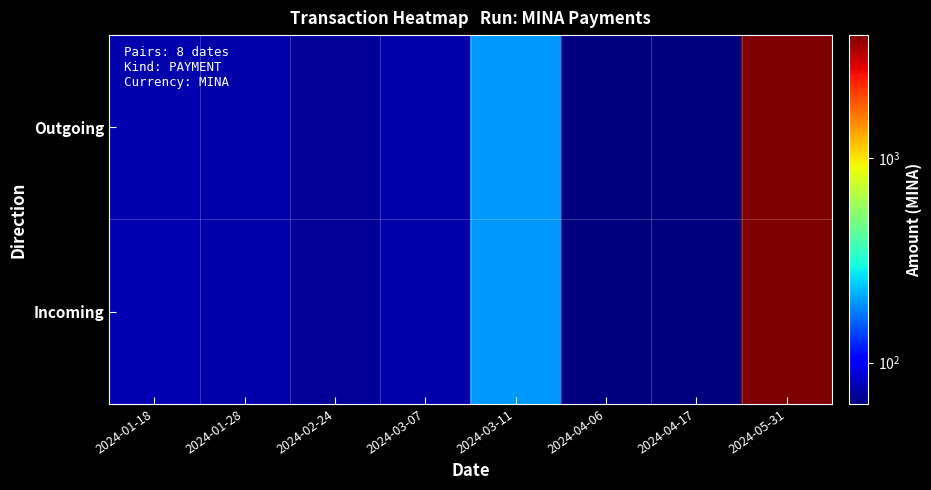

At how many categories does at least one series exceed 1805?

1